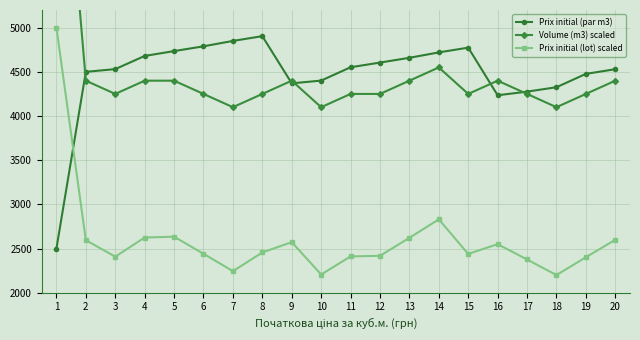

Between 16 and 9, which is larger?

9